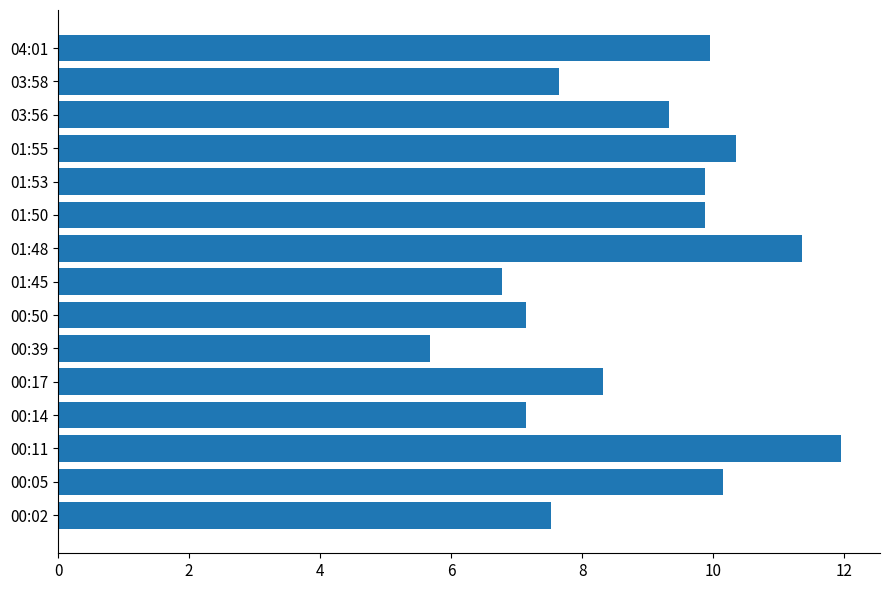

What is the difference between the values at 01:50 and 01:45?

3.1